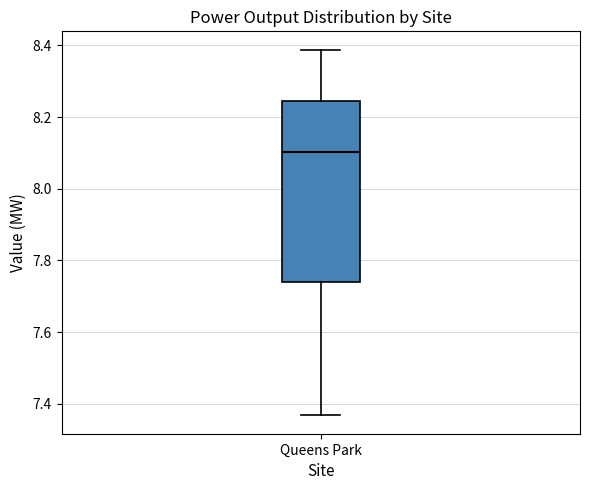

Where does the median line of the box for Queens Park sit on the y-axis? The values are not printed on the chart, so give them approximately, as read against the axis.

8.10